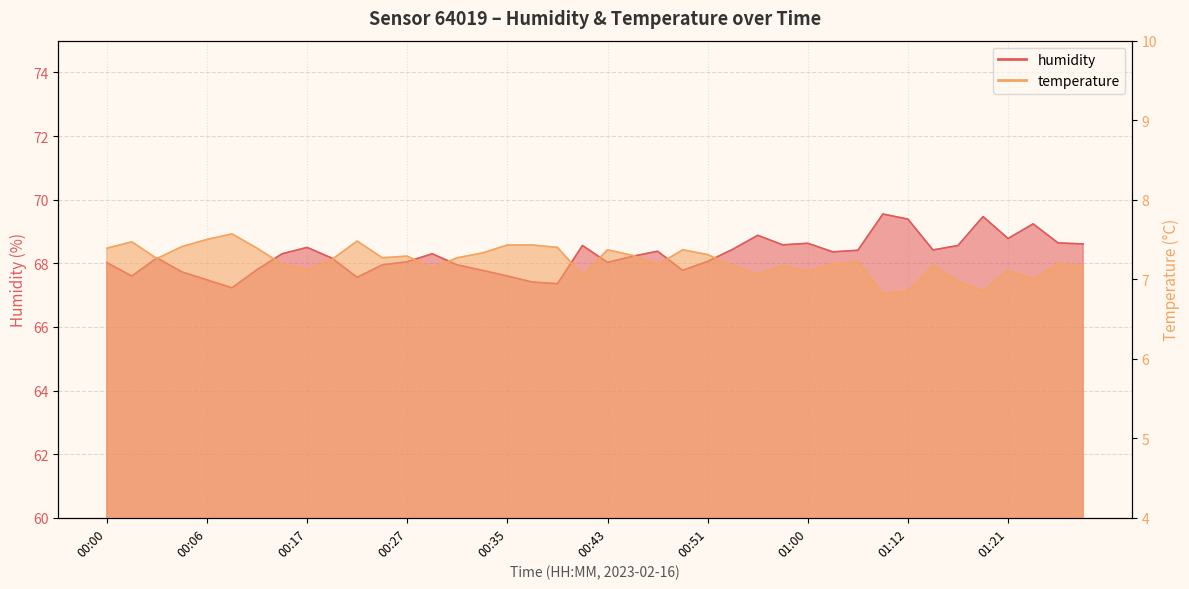

The value of humidity at 01:22 is 30.6. True or false?

False